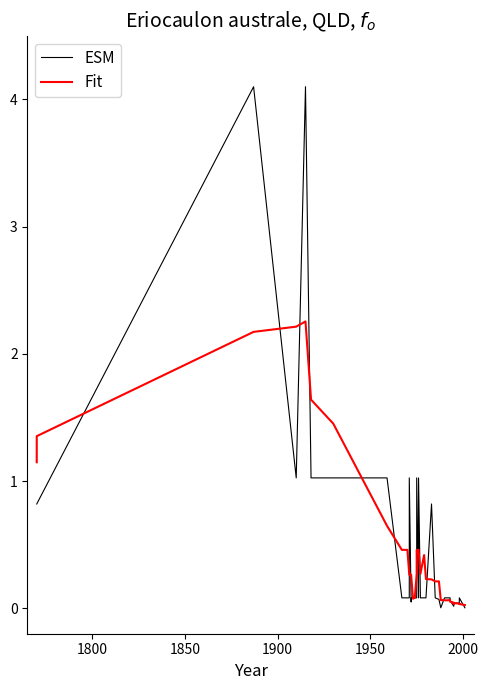

True or false: ESM and Fit cross at least once.

True